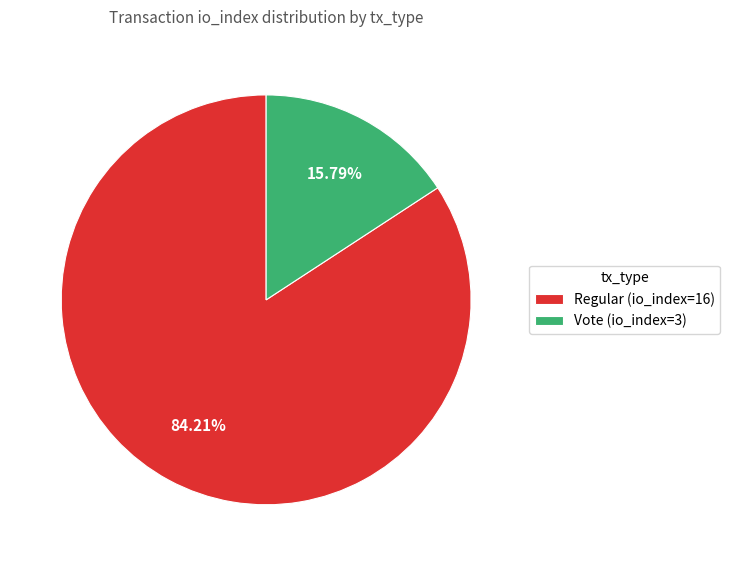

Count the number of slices in the pie.

2